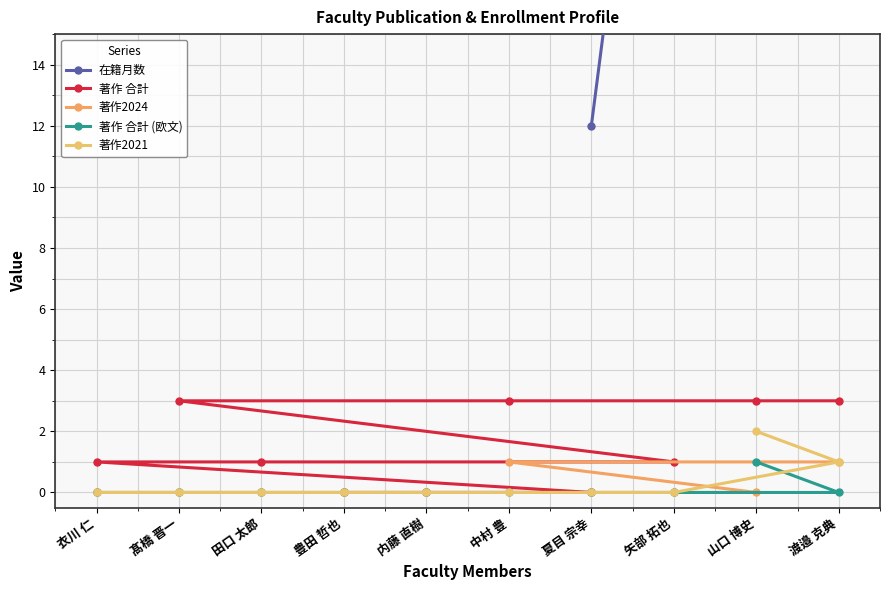

True or false: 著作 合計 has a value of 3 at 髙橋 晋一.

True